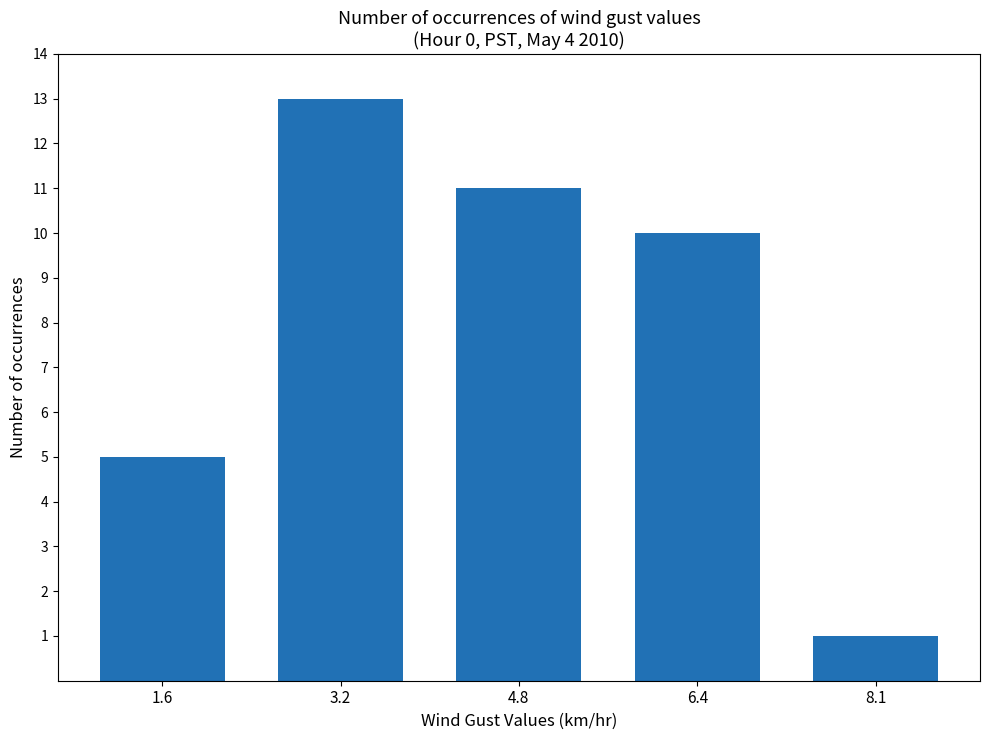

Rank the categories by value from lowest to highest.

8.1, 1.6, 6.4, 4.8, 3.2